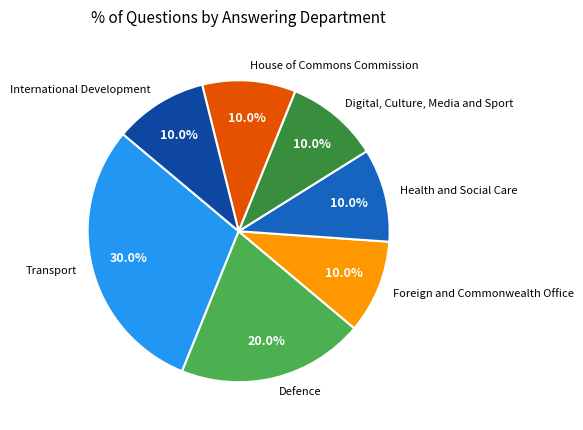

How many segments does this pie chart have?

7